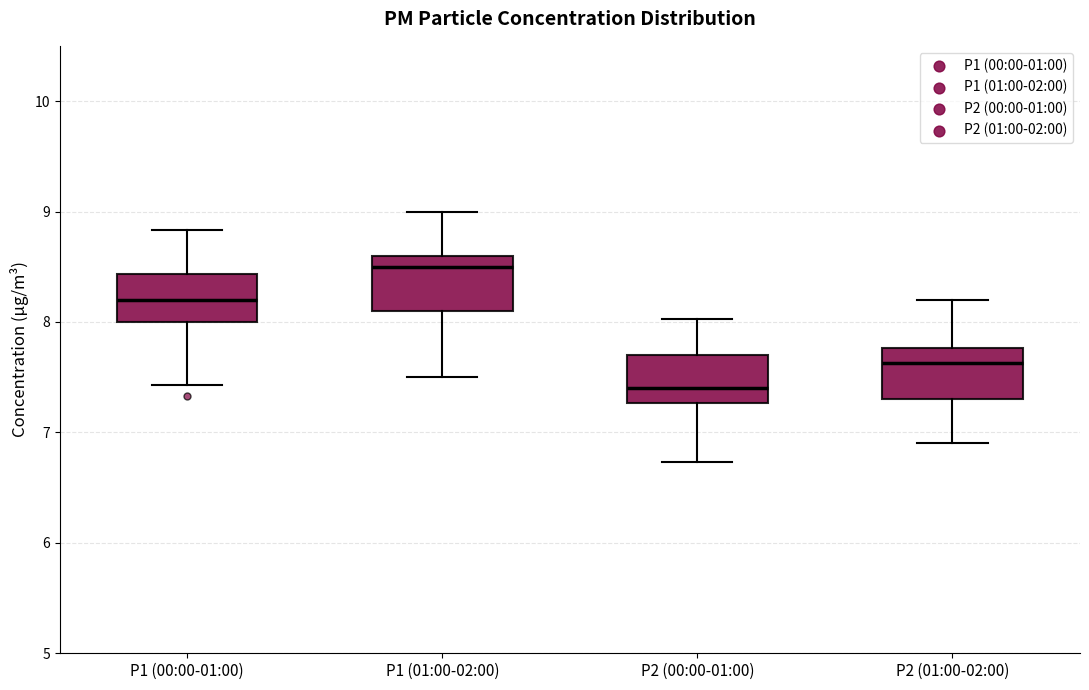

Where does the median line of the box for P2 (00:00-01:00) sit on the y-axis? The values are not printed on the chart, so give them approximately, as read against the axis.

7.4